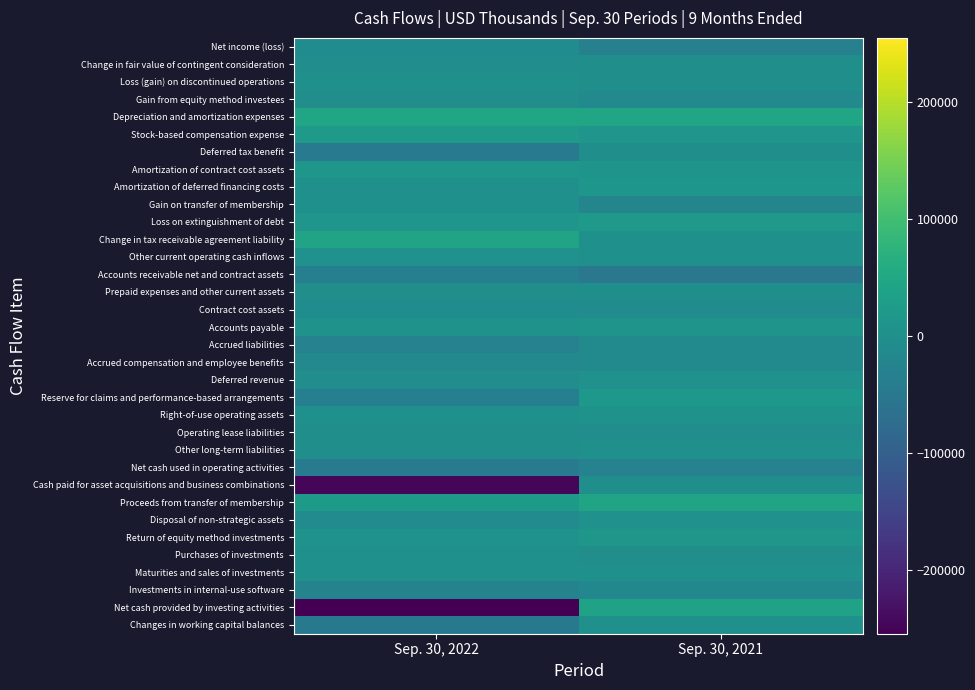

Reading left to right, transcribe all the data shown in this chart.

Net income (loss): Sep. 30, 2022=-7815	Sep. 30, 2021=-31954
Change in fair value of contingent consideration: Sep. 30, 2022=-5822	Sep. 30, 2021=-819
Loss (gain) on discontinued operations: Sep. 30, 2022=463	Sep. 30, 2021=-1904
Gain from equity method investees: Sep. 30, 2022=-3940	Sep. 30, 2021=-12725
Depreciation and amortization expenses: Sep. 30, 2022=47414	Sep. 30, 2021=45122
Stock-based compensation expense: Sep. 30, 2022=19350	Sep. 30, 2021=11754
Deferred tax benefit: Sep. 30, 2022=-46385	Sep. 30, 2021=-288
Amortization of contract cost assets: Sep. 30, 2022=14768	Sep. 30, 2021=9928
Amortization of deferred financing costs: Sep. 30, 2022=1762	Sep. 30, 2021=13399
Gain on transfer of membership: Sep. 30, 2022=0	Sep. 30, 2021=-22969
Loss on extinguishment of debt: Sep. 30, 2022=10192	Sep. 30, 2021=19158
Change in tax receivable agreement liability: Sep. 30, 2022=42870	Sep. 30, 2021=0
Other current operating cash inflows: Sep. 30, 2022=2163	Sep. 30, 2021=472
Accounts receivable net and contract assets: Sep. 30, 2022=-34796	Sep. 30, 2021=-52878
Prepaid expenses and other current assets: Sep. 30, 2022=-2409	Sep. 30, 2021=-140
Contract cost assets: Sep. 30, 2022=-6732	Sep. 30, 2021=-8439
Accounts payable: Sep. 30, 2022=5936	Sep. 30, 2021=8164
Accrued liabilities: Sep. 30, 2022=-27903	Sep. 30, 2021=-13893
Accrued compensation and employee benefits: Sep. 30, 2022=-14451	Sep. 30, 2021=-12811
Deferred revenue: Sep. 30, 2022=-4741	Sep. 30, 2021=3103
Reserve for claims and performance-based arrangements: Sep. 30, 2022=-35596	Sep. 30, 2021=16784
Right-of-use operating assets: Sep. 30, 2022=831	Sep. 30, 2021=6408
Operating lease liabilities: Sep. 30, 2022=-1223	Sep. 30, 2021=-4589
Other long-term liabilities: Sep. 30, 2022=-1184	Sep. 30, 2021=1208
Net cash used in operating activities: Sep. 30, 2022=-47248	Sep. 30, 2021=-27909
Cash paid for asset acquisitions and business combinations: Sep. 30, 2022=-245021	Sep. 30, 2021=-1889
Proceeds from transfer of membership: Sep. 30, 2022=22969	Sep. 30, 2021=42996
Disposal of non-strategic assets: Sep. 30, 2022=-9164	Sep. 30, 2021=3490
Return of equity method investments: Sep. 30, 2022=4175	Sep. 30, 2021=14218
Purchases of investments: Sep. 30, 2022=0	Sep. 30, 2021=-2994
Maturities and sales of investments: Sep. 30, 2022=0	Sep. 30, 2021=500
Investments in internal-use software: Sep. 30, 2022=-27618	Sep. 30, 2021=-17739
Net cash provided by investing activities: Sep. 30, 2022=-254659	Sep. 30, 2021=38582
Changes in working capital balances: Sep. 30, 2022=-48322	Sep. 30, 2021=1105